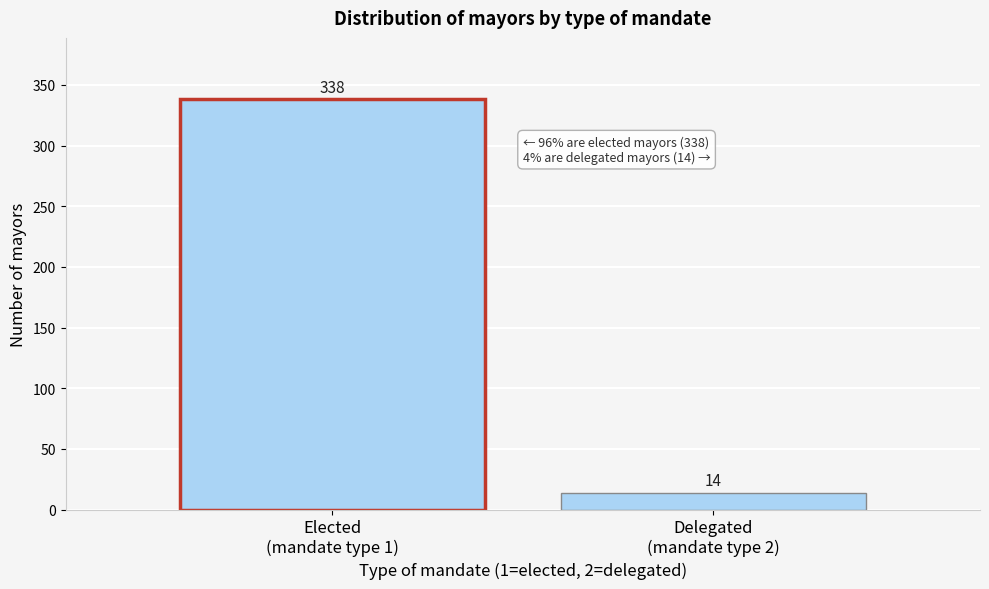

Reading left to right, list all the values displayed in this chart.

338	14